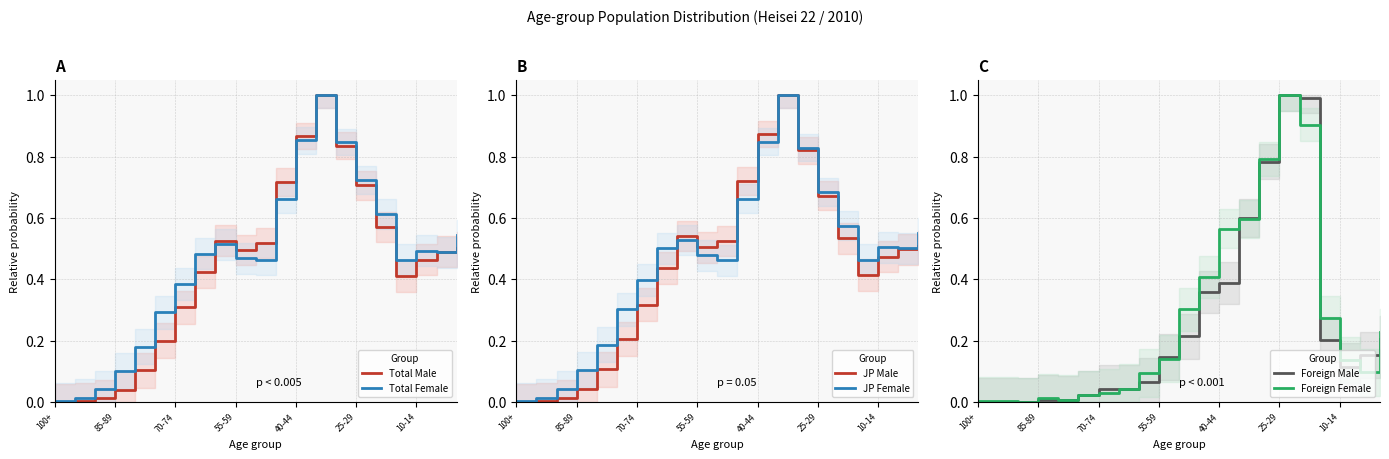

At which category does the chart reach its minimum across all series?

100+